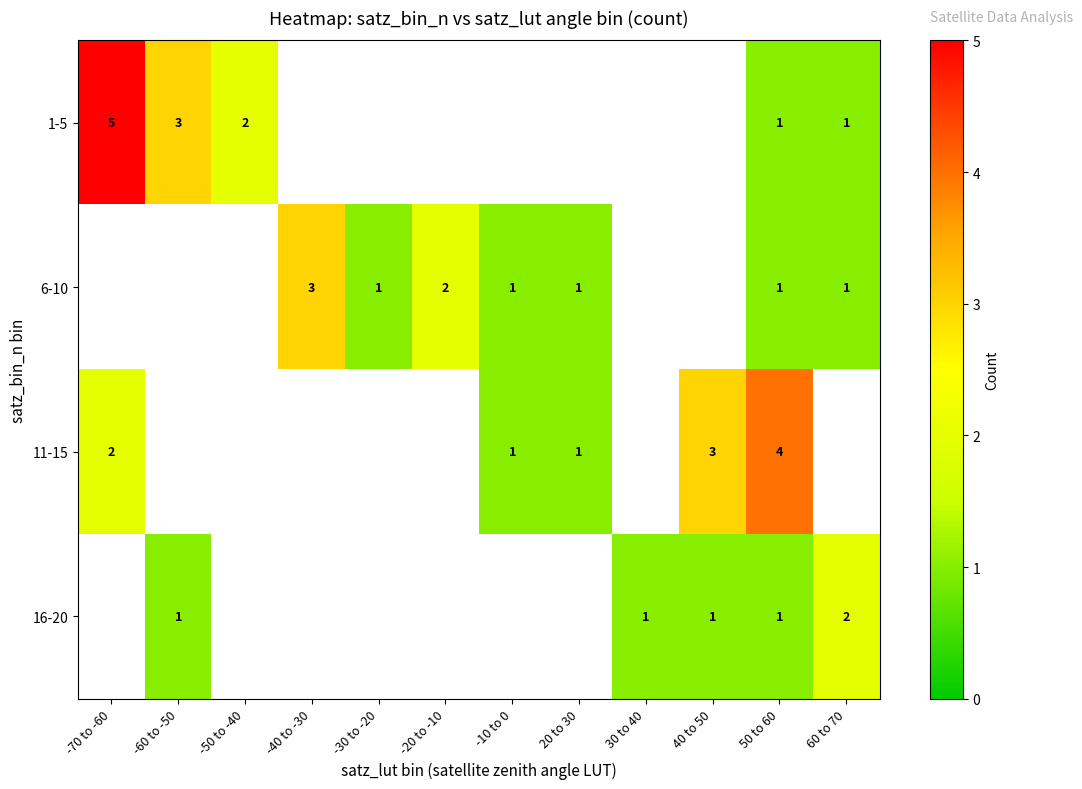

What is the maximum value shown in the chart?

5.0